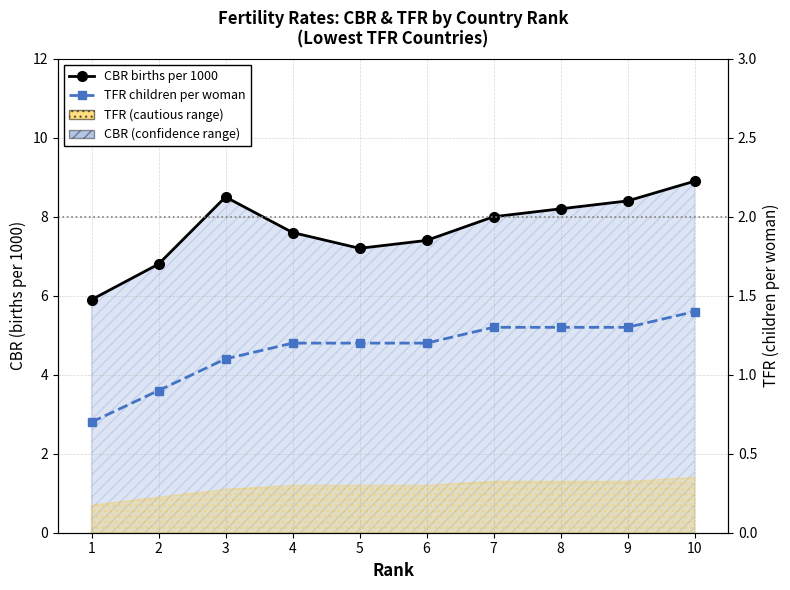

True or false: CBR births per 1000 and TFR children per woman cross at least once.

False